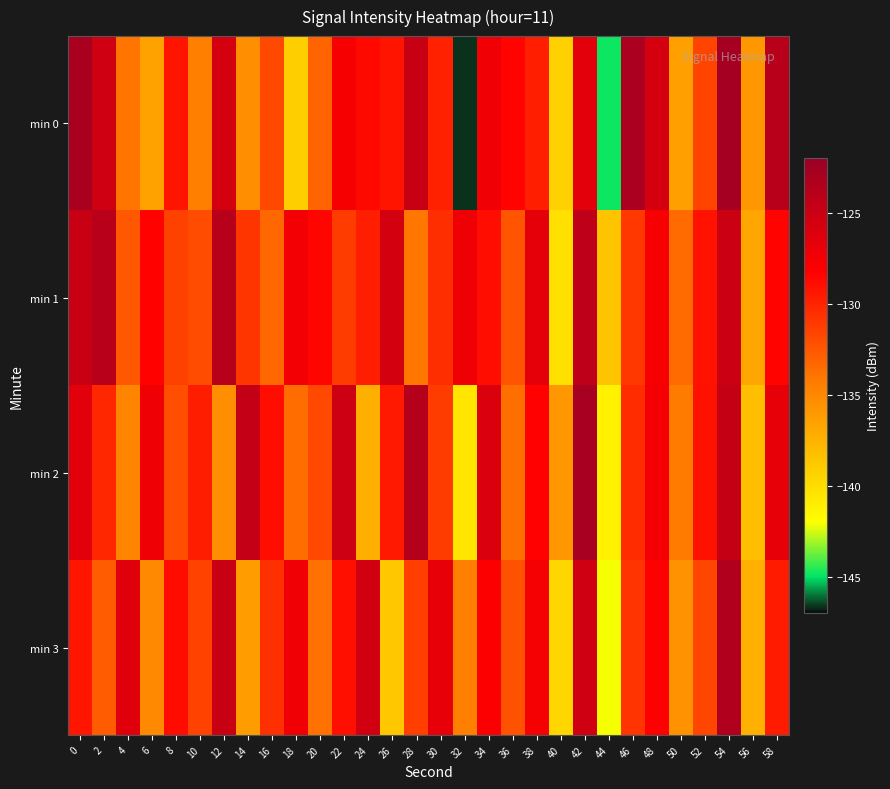

Rank the series by their maximum value, from highest to lowest.

min 0, min 2, min 3, min 1